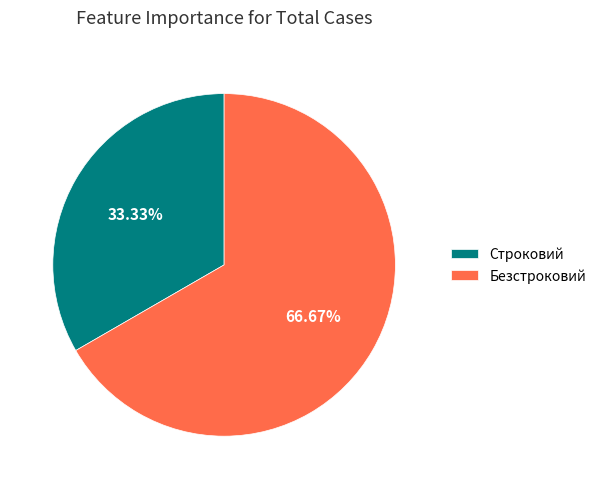

Combined, what portion of the pie is Безстроковий and Строковий?

100.0%